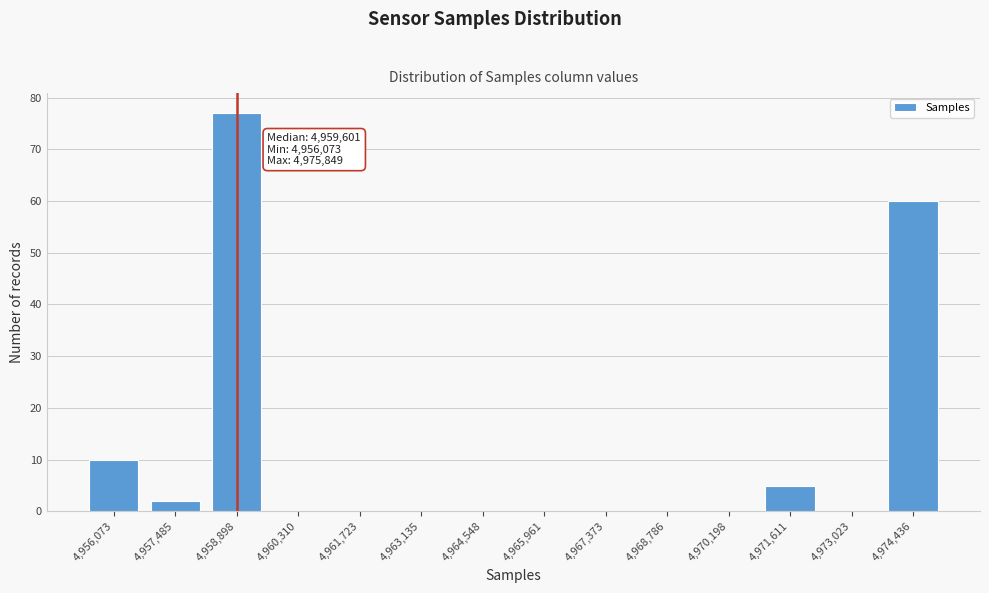

Reading left to right, what are all the values shown in this chart?

4,956,073=10	4,957,485=2	4,958,898=77	4,960,310=0	4,961,723=0	4,963,135=0	4,964,548=0	4,965,961=0	4,967,373=0	4,968,786=0	4,970,198=0	4,971,611=5	4,973,023=0	4,974,436=60